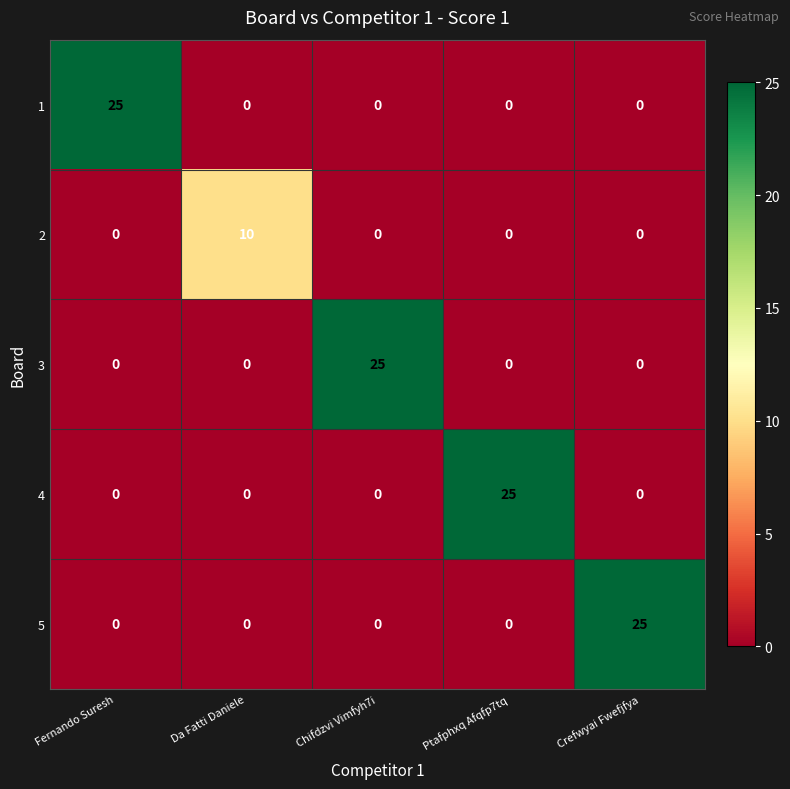

What is the difference between the highest and lowest values at Chifdzvi Vimfyh7i?

25